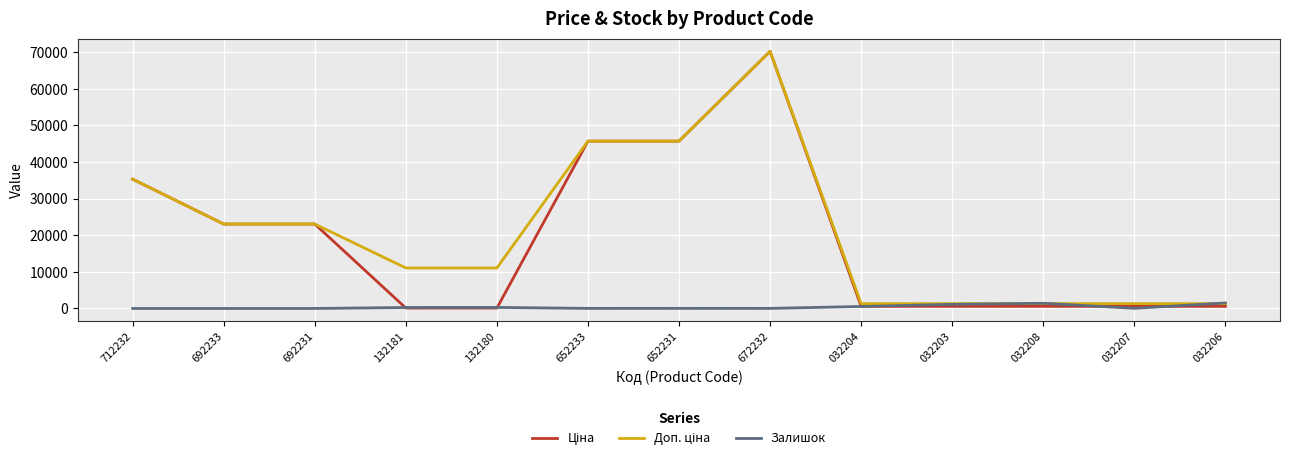

Is it true that Залишок equals 0.0 at 692233?

True